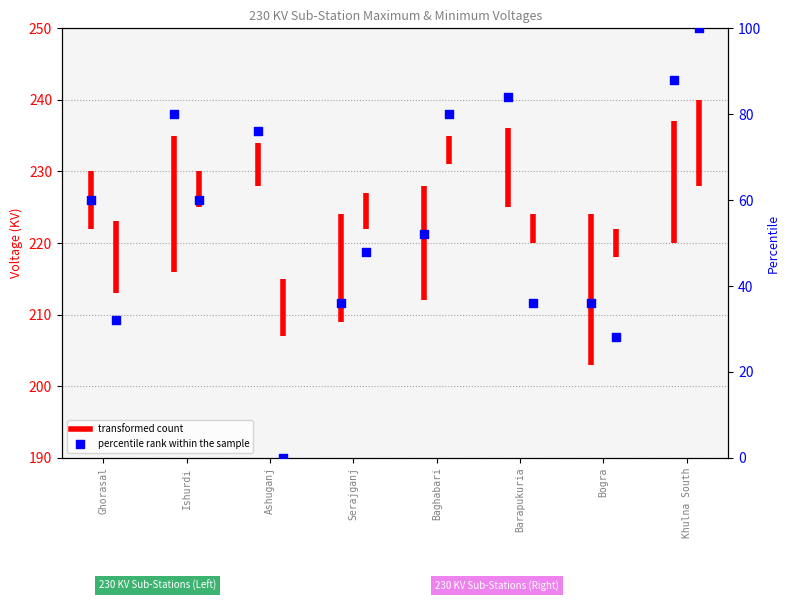

Approximately how many times larger is the value at Ashuganj compared to Bogra?

2.1